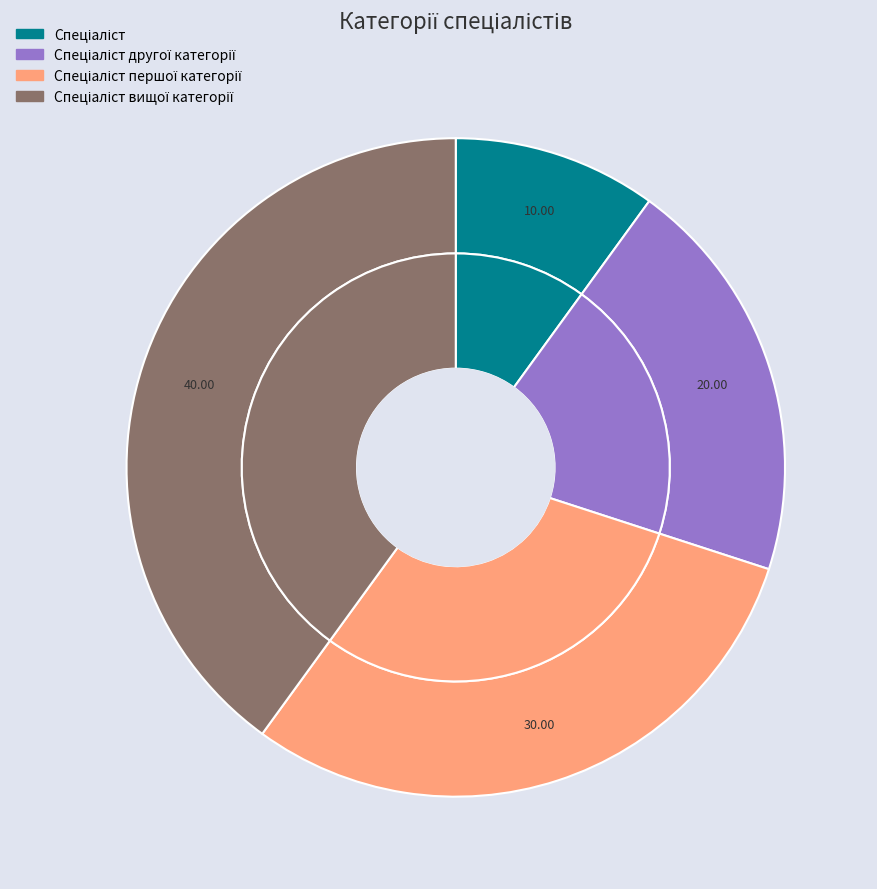

Which category has the biggest portion of the pie?

Спеціаліст вищої категорії